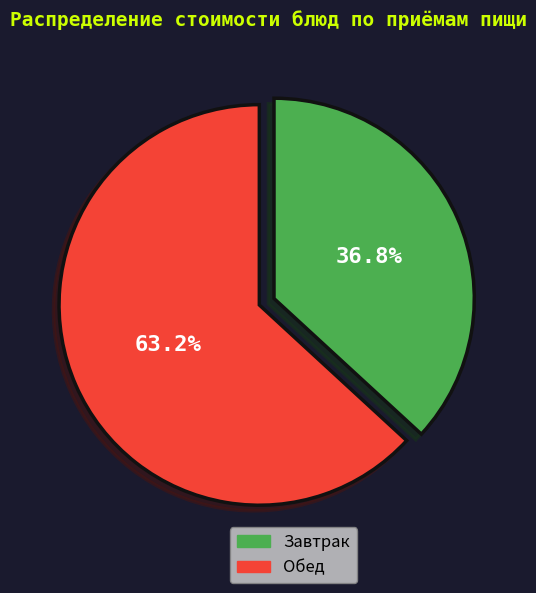

How many segments does this pie chart have?

2